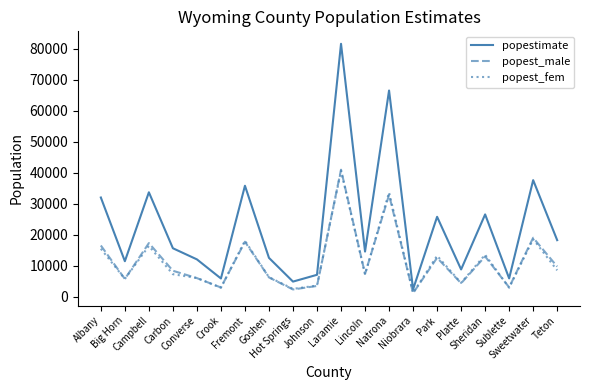

The value of popest_fem at Fremont is 18064. True or false?

True